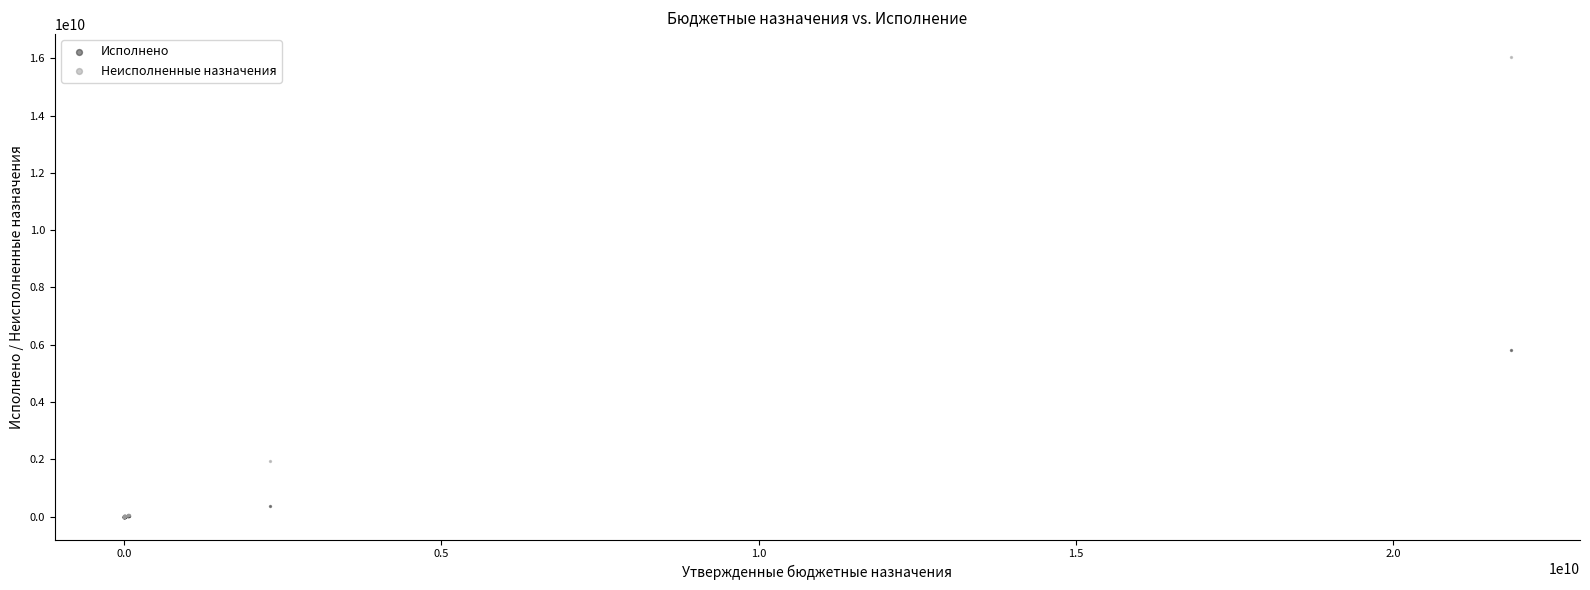

What are all the series names shown in the legend?

Исполнено, Неисполненные назначения